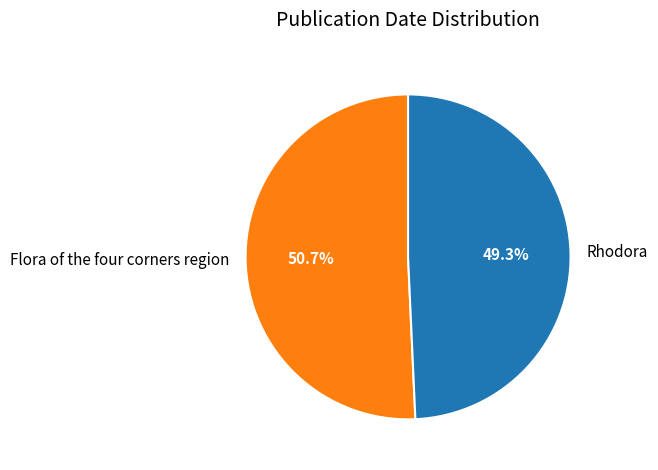

To the nearest percent, what is the difference between the Rhodora and Flora of the four corners region slice percentages?

1%